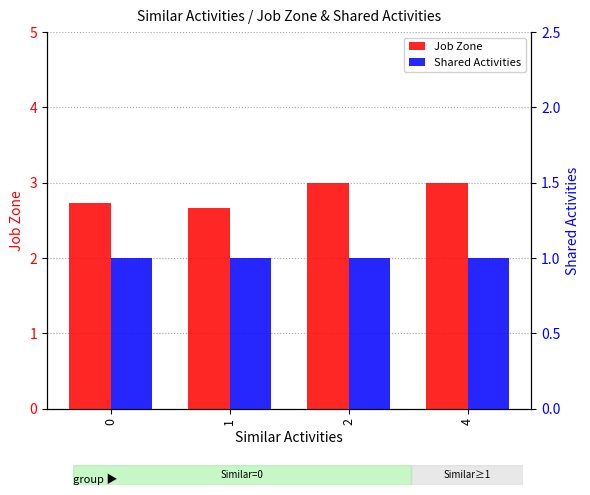

What is the difference between the highest and lowest values at 0?

1.7